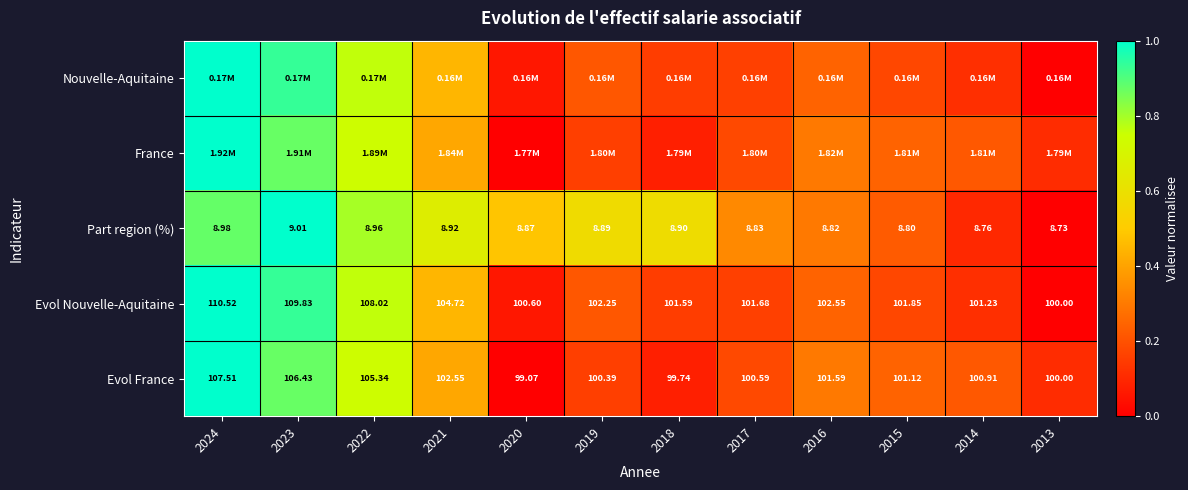

Is the value of Evol Nouvelle-Aquitaine at 2021 greater than the value of Part region (%) at 2016?

Yes